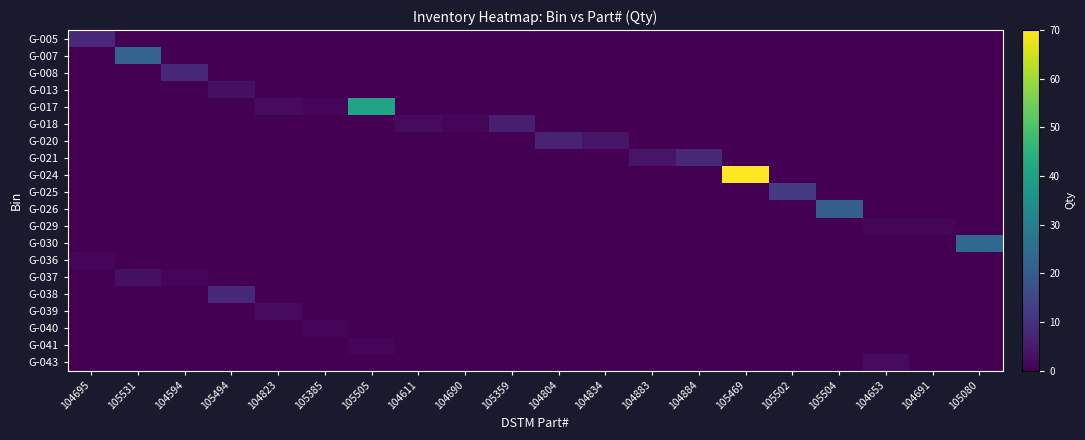

Which has a higher value, 104834 or 104653?

104834